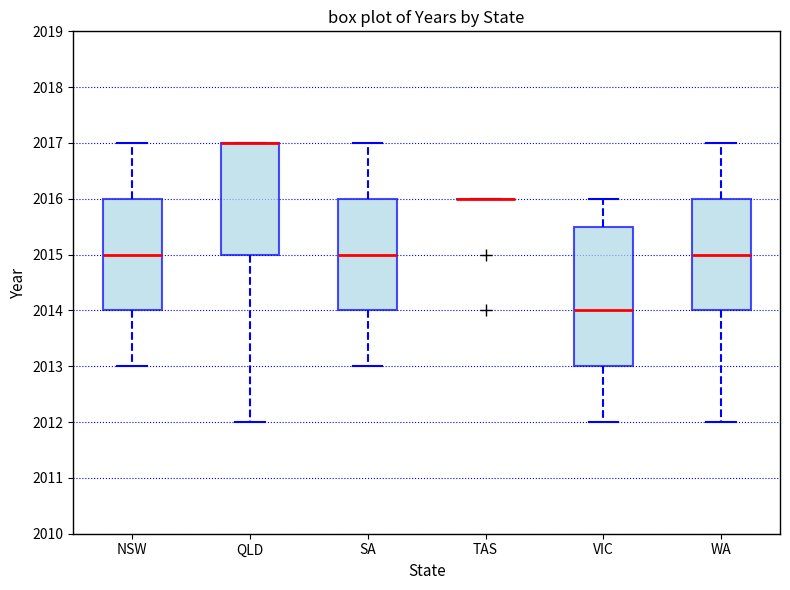

Reading left to right, transcribe this box plot: for each box, give where its median line is, the range the box spans, and where its two whiskers end, as read against the y-axis. The values are not printed on the chart, so give them approximately, as read against the axis.

NSW: median 2015.0, box 2014.0 to 2016.0, whiskers 2013.0 to 2017.0
QLD: median 2017.0 (drawn on the box's upper edge), box 2015.0 to 2017.0, whiskers 2012.0 to 2017.0
SA: median 2015.0, box 2014.0 to 2016.0, whiskers 2013.0 to 2017.0
TAS: box collapsed to a line at 2016.0, whiskers 2016.0 to 2016.0
VIC: median 2014.0, box 2013.0 to 2015.5, whiskers 2012.0 to 2016.0
WA: median 2015.0, box 2014.0 to 2016.0, whiskers 2012.0 to 2017.0